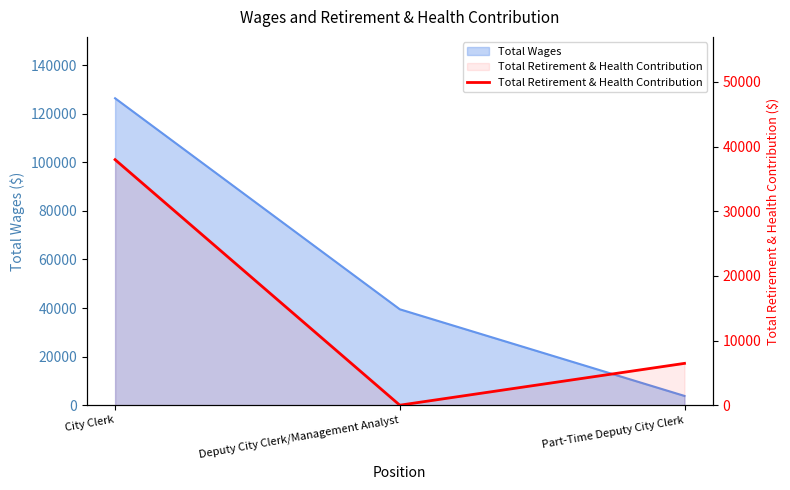

At which label is the value closest to 18983?

Part-Time Deputy City Clerk